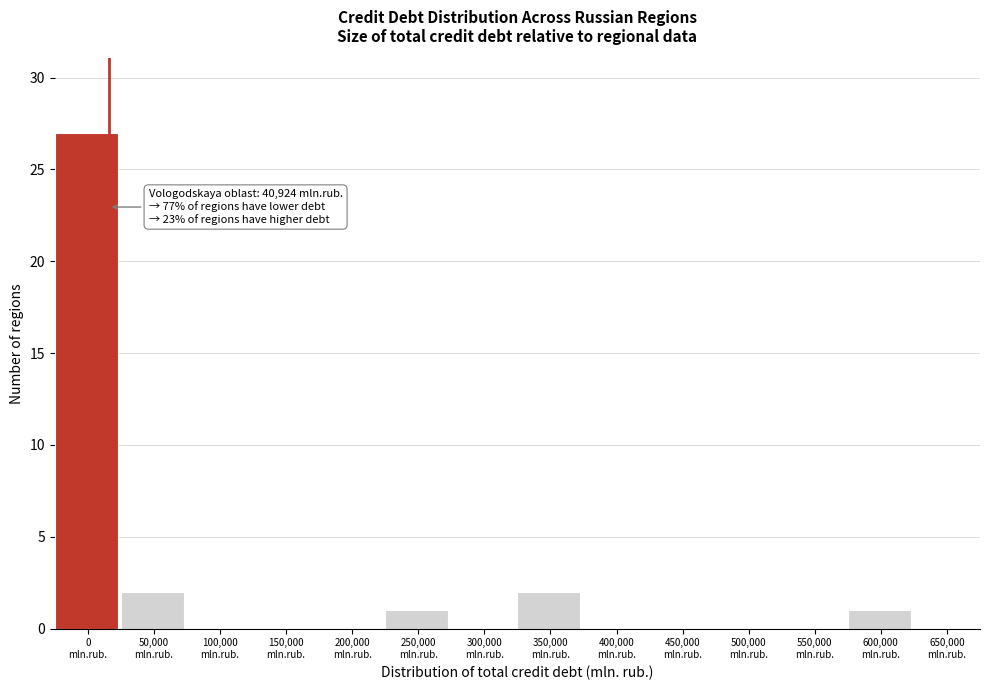

What is the greatest value displayed?

27